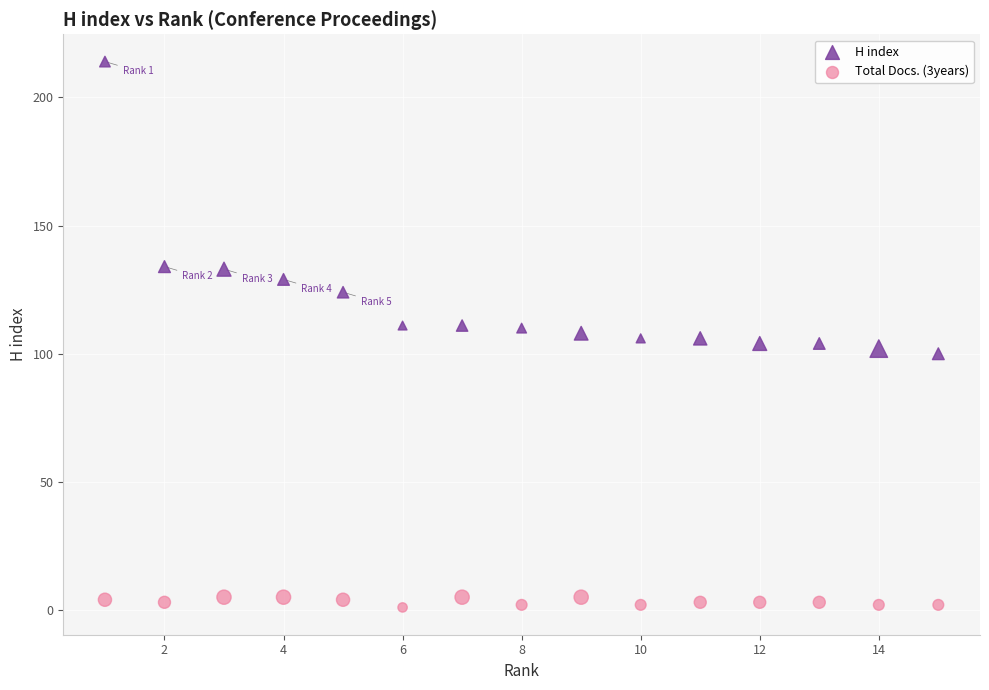

What are all the series names shown in the legend?

H index, Total Docs. (3years)